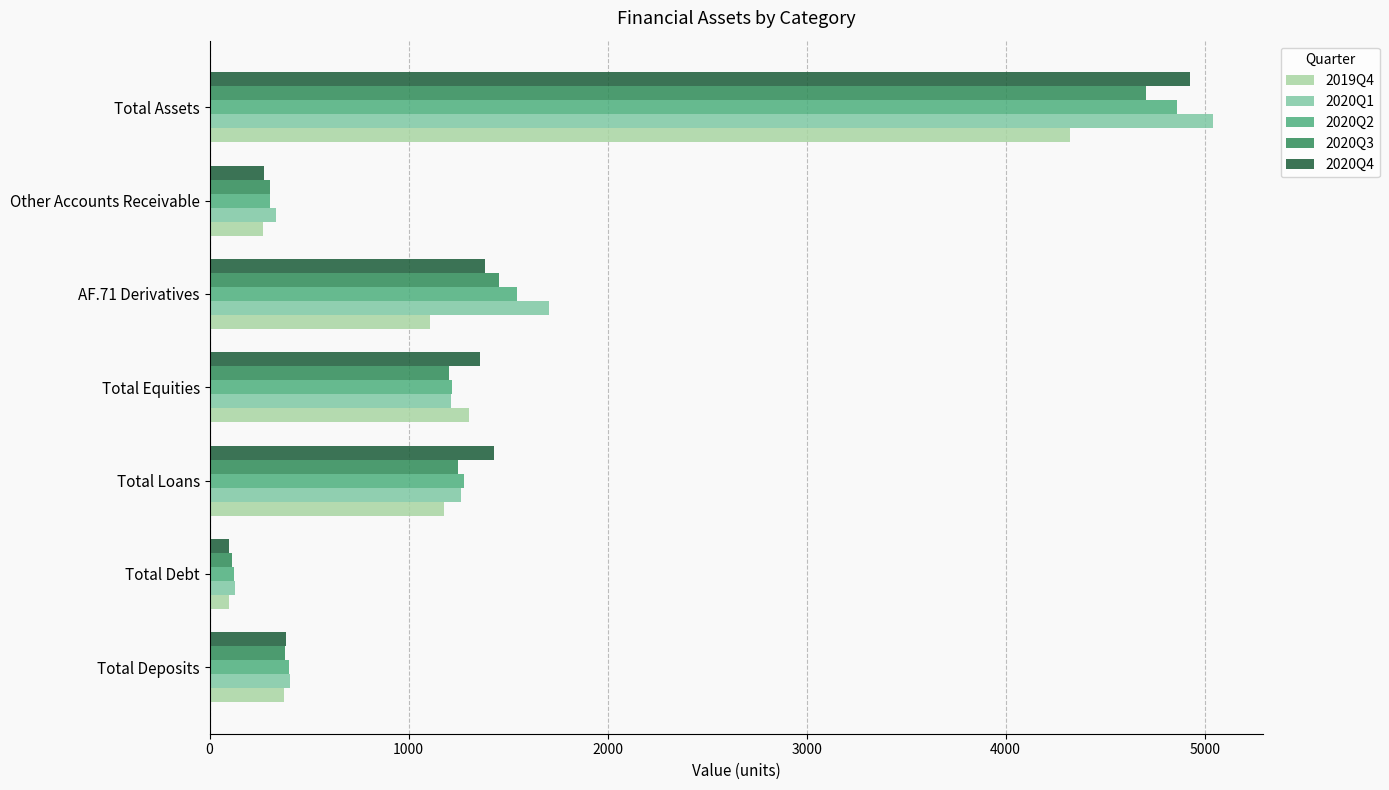

True or false: 2020Q2 has a value of 386 at Total Equities.

False